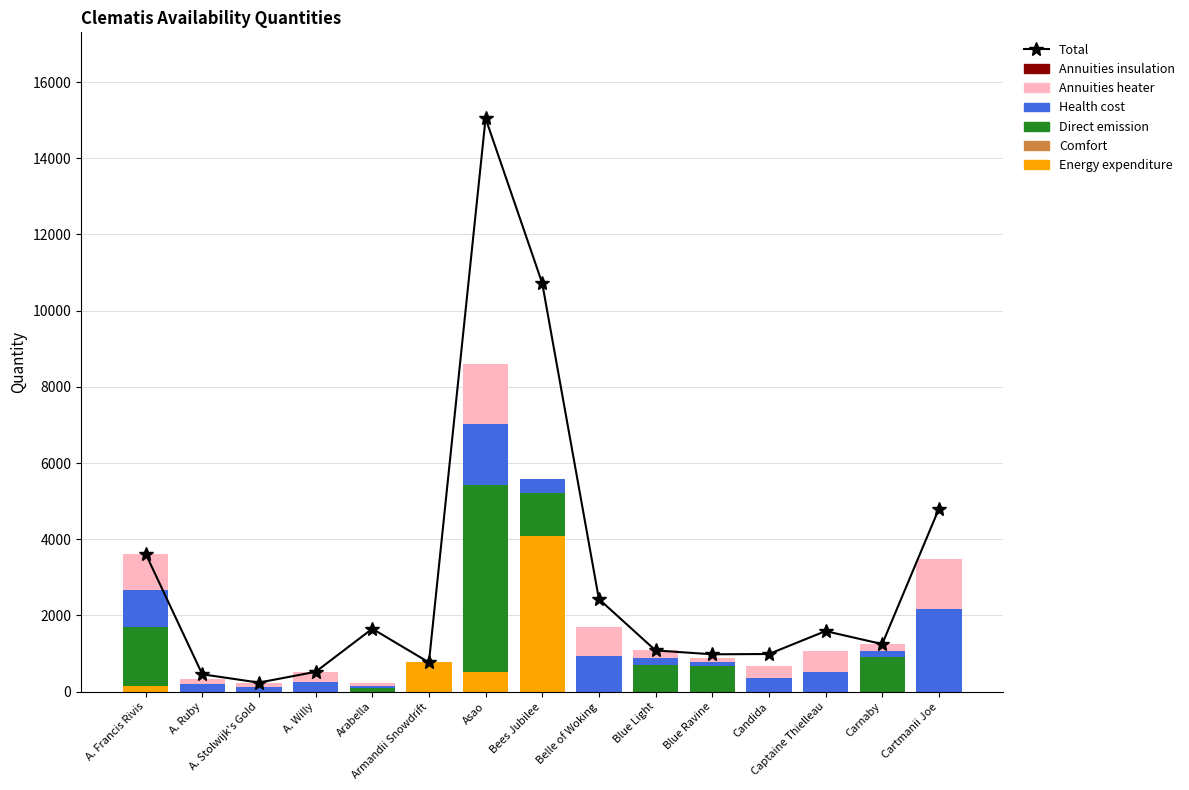

At A. Ruby, list the series in order from largest to smallest.

Health cost, Annuities heater, Energy expenditure, Direct emission, Comfort